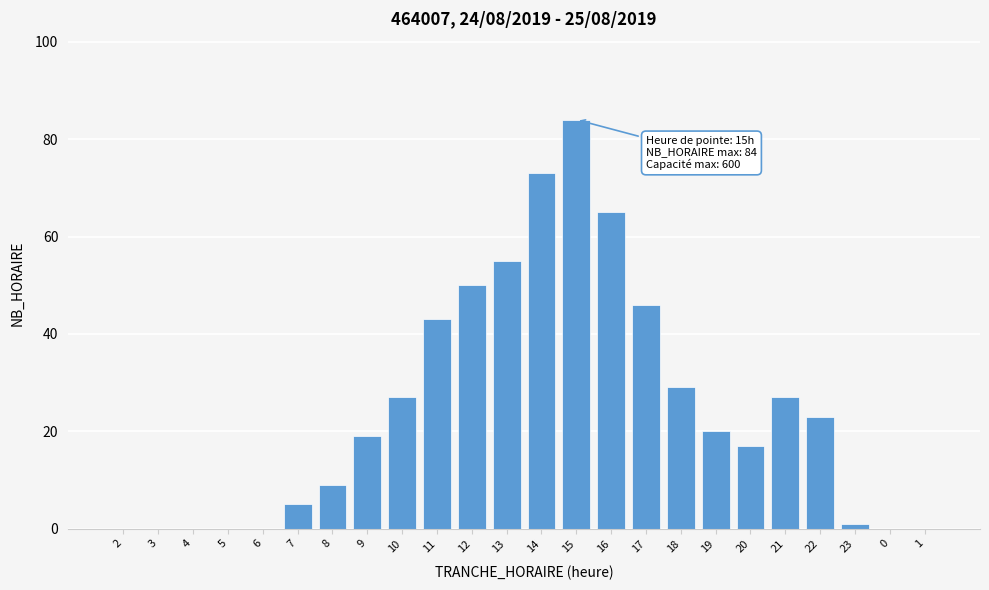

Reading right to left, transcribe all the data shown in this chart.

1=0	0=0	23=1	22=23	21=27	20=17	19=20	18=29	17=46	16=65	15=84	14=73	13=55	12=50	11=43	10=27	9=19	8=9	7=5	6=0	5=0	4=0	3=0	2=0